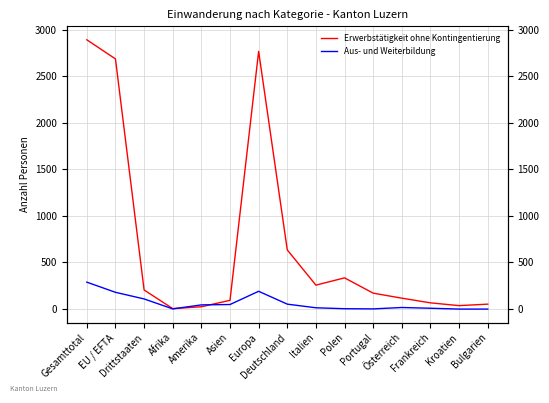

At which label is Aus- und Weiterbildung closest to 144?

Drittstaaten